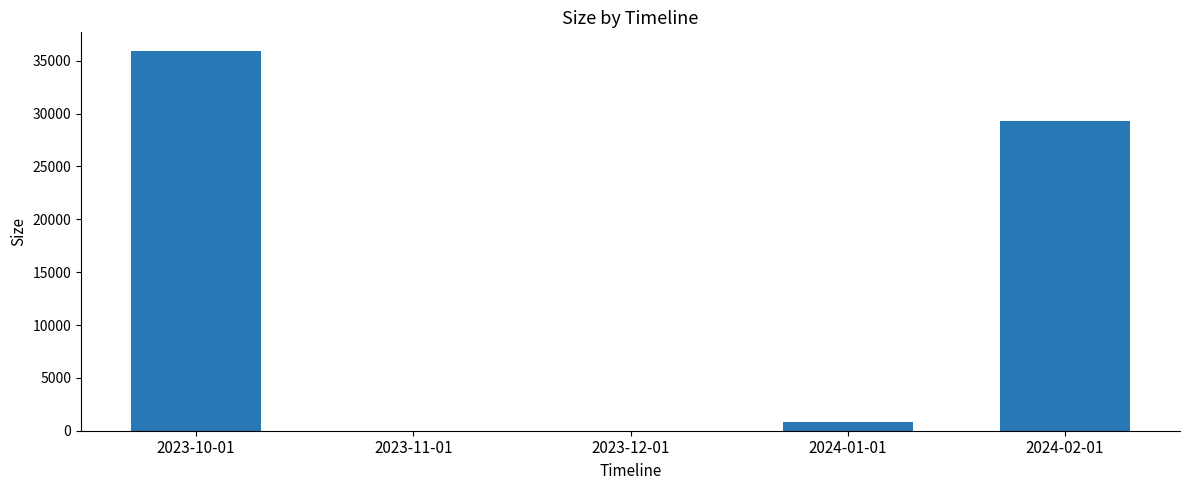

What is the greatest value displayed?

35889